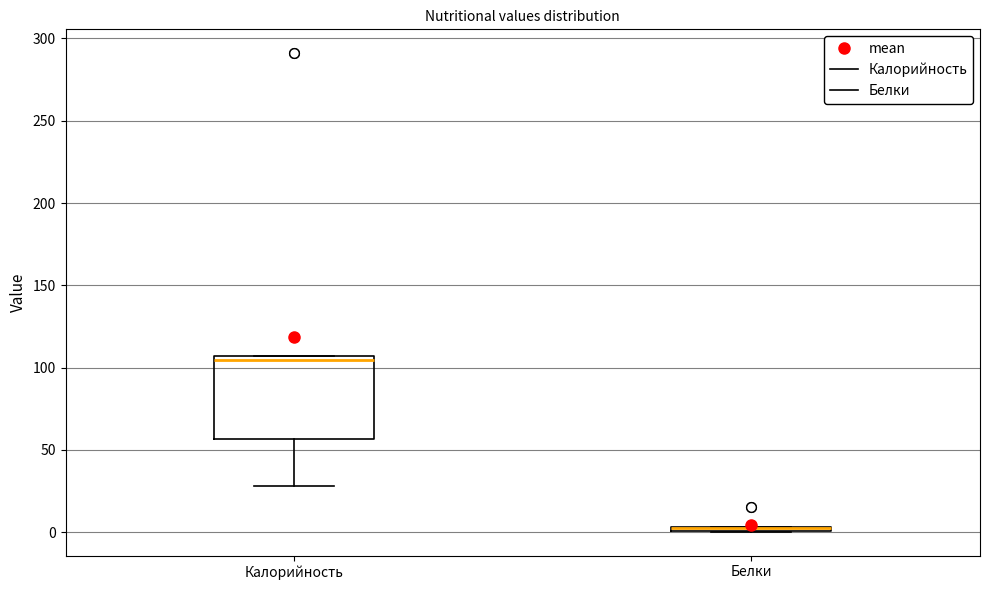

Which box is the tallest, from its lower edge to its upper edge?

Калорийность